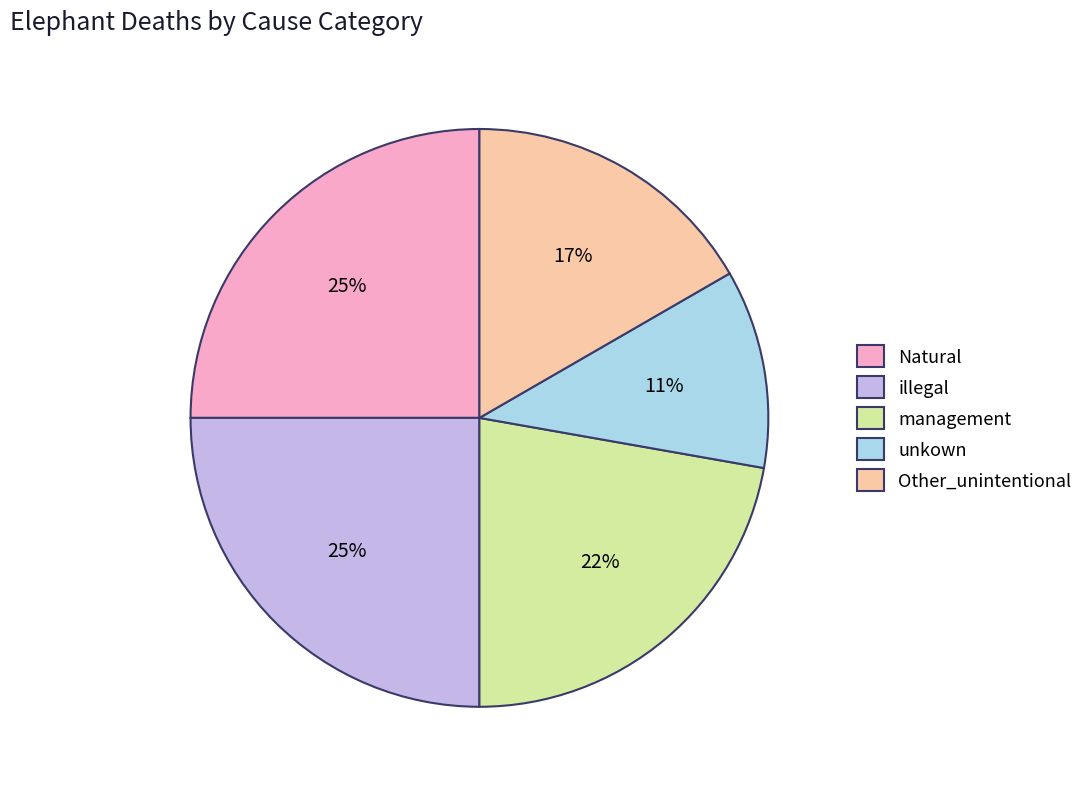

The illegal slice represents 25% of the pie. True or false?

True